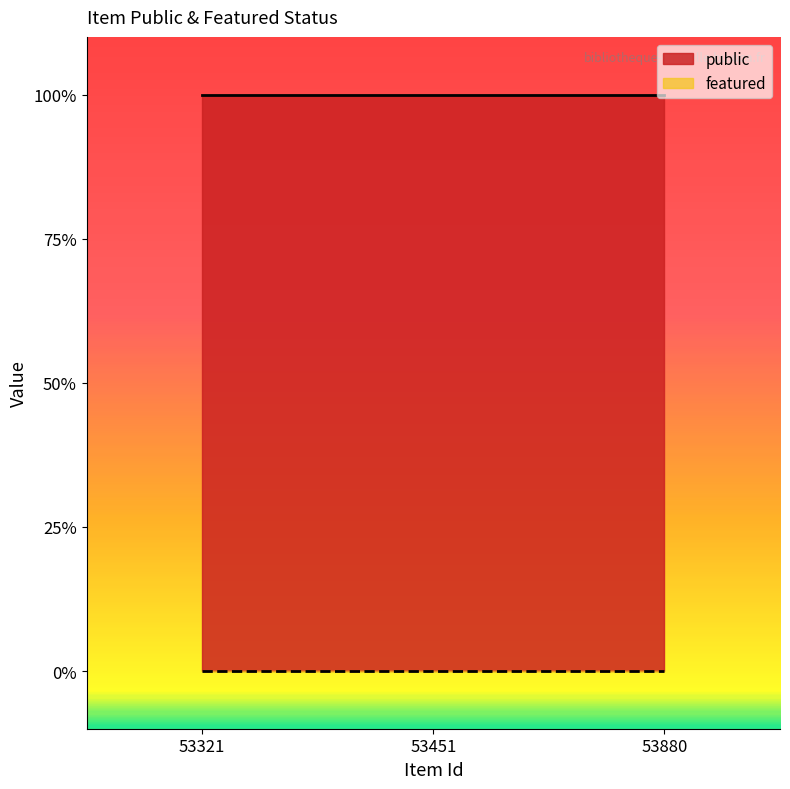

Rank the series by their average value, from lowest to highest.

featured, public